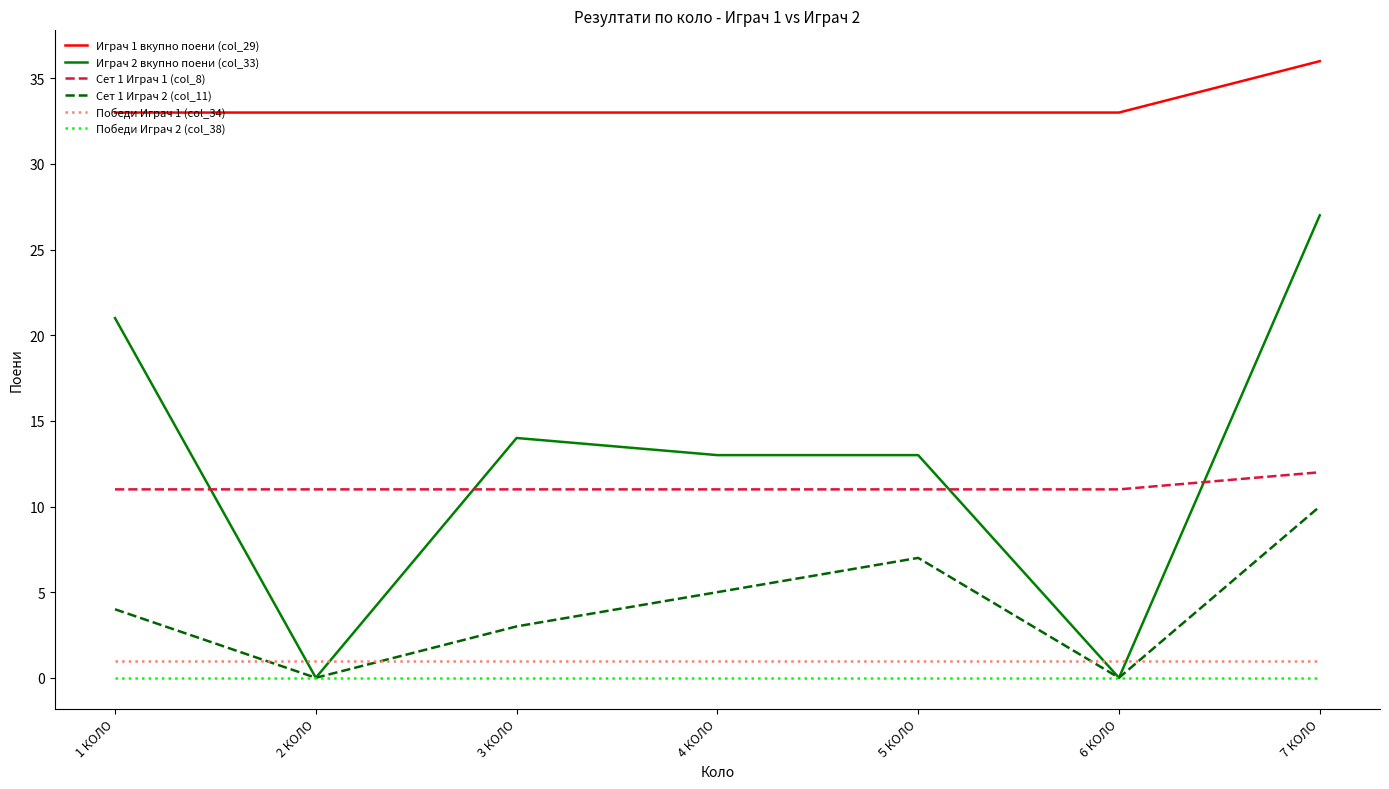

Which series has the largest total across all categories?

Играч 1 вкупно поени (col_29)